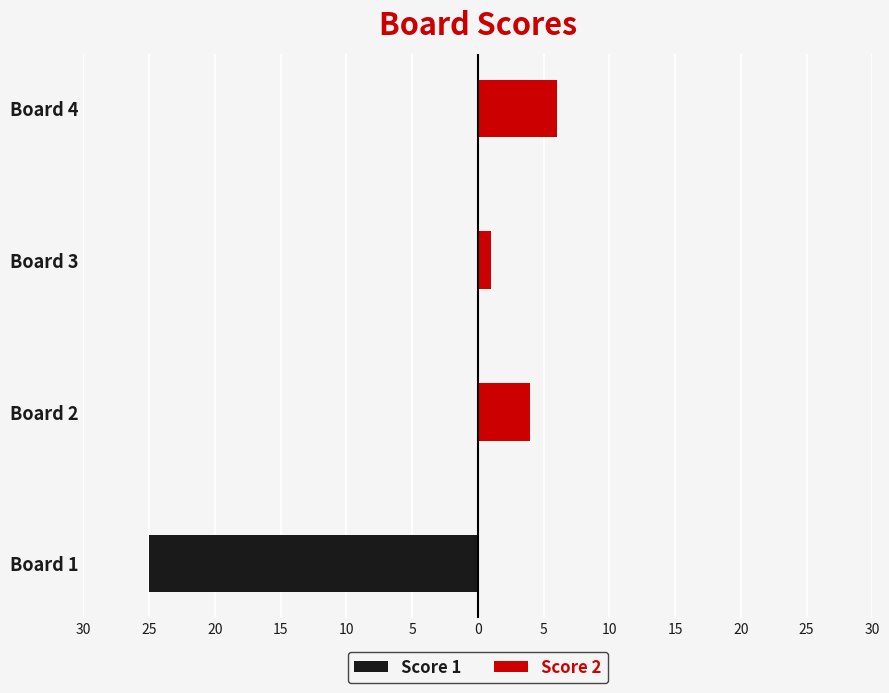

How many bars are there in each group?

2